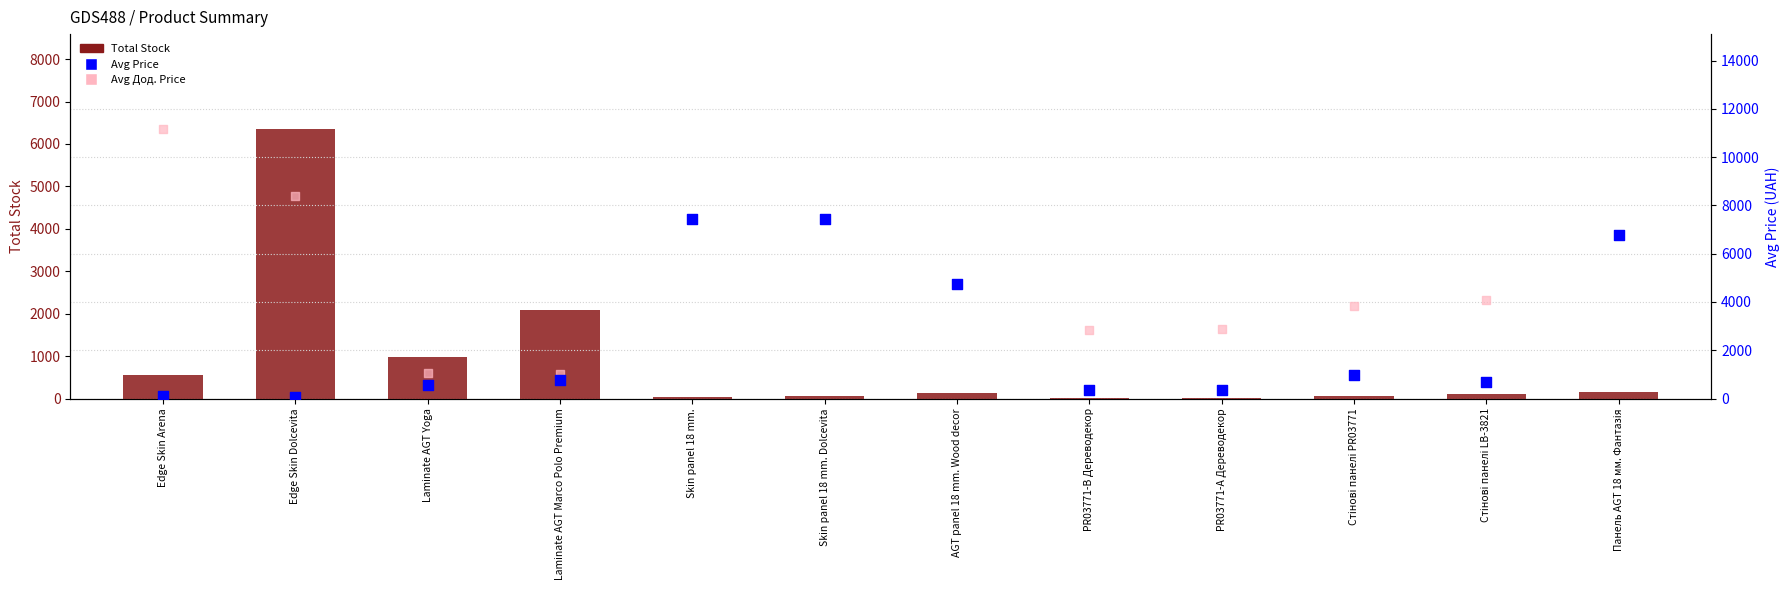

Which series has the largest Y range (max minus min)?

Avg Дод. Price